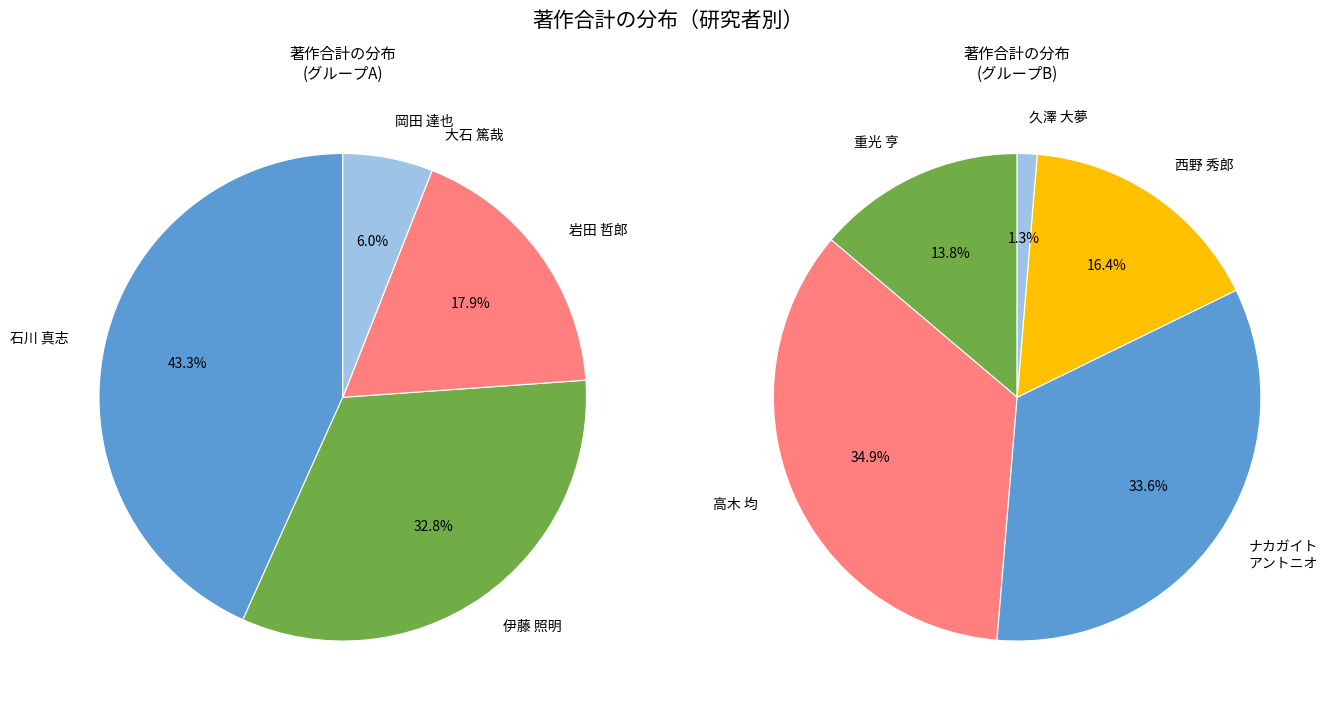

The 岡田 達也 slice represents 16% of the pie. True or false?

False